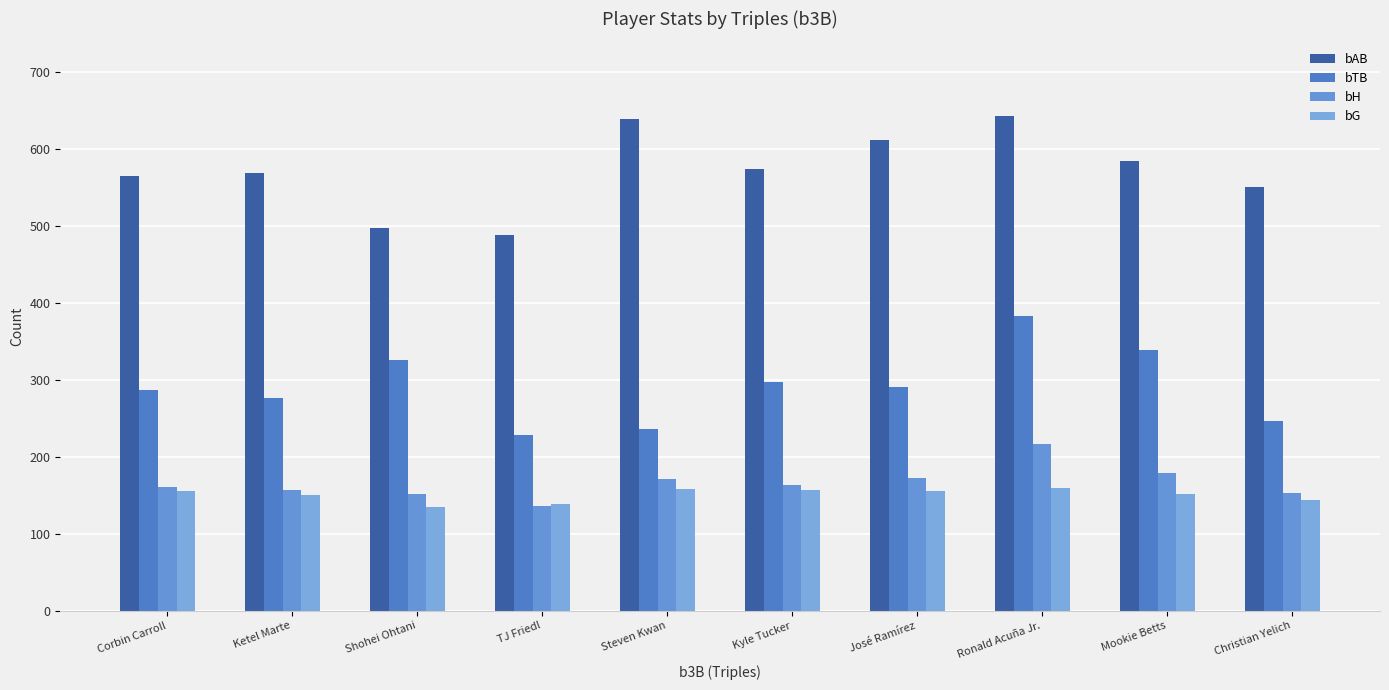

How many data points in bH are less than 163?

5